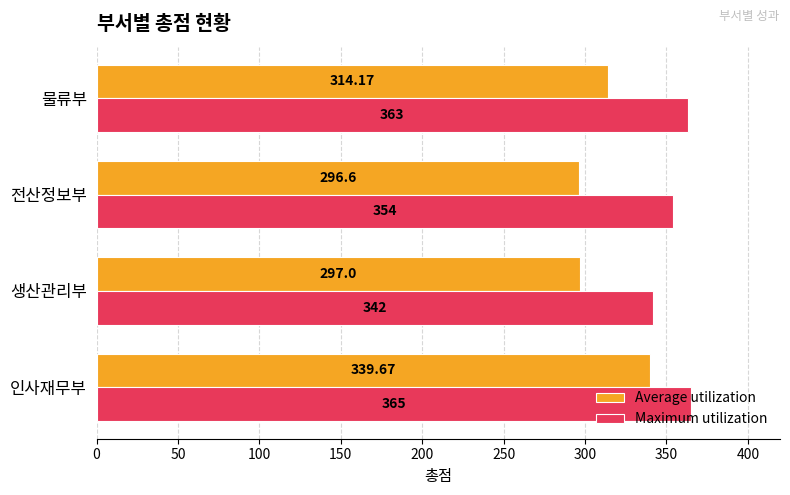

What is the minimum value shown in the chart?

296.6